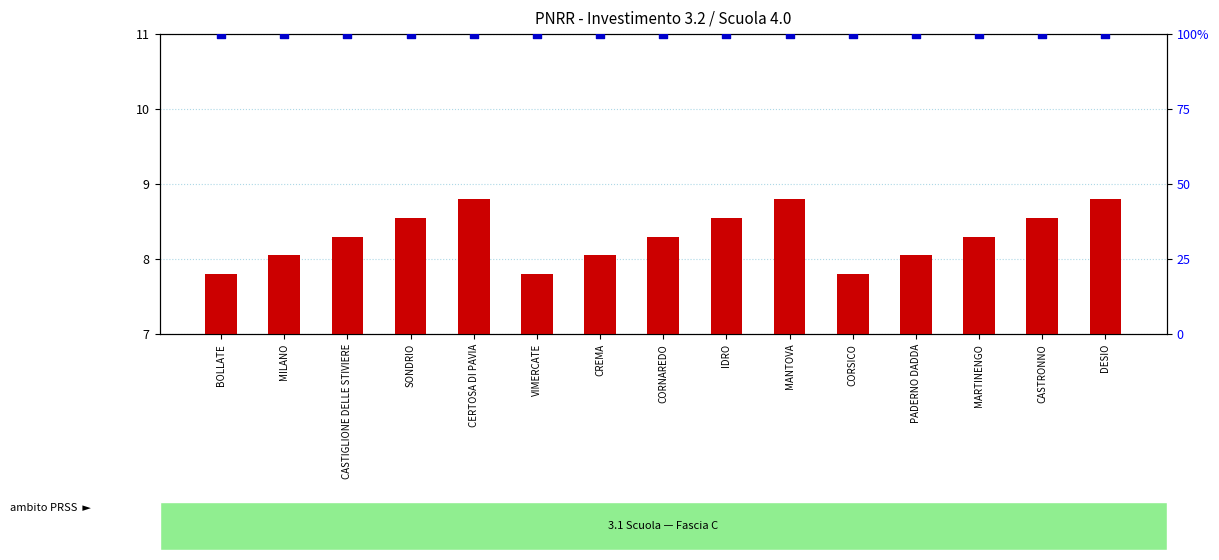

What are all the series names shown in the legend?

importo finanziamento (scaled), percentile rank within the sample